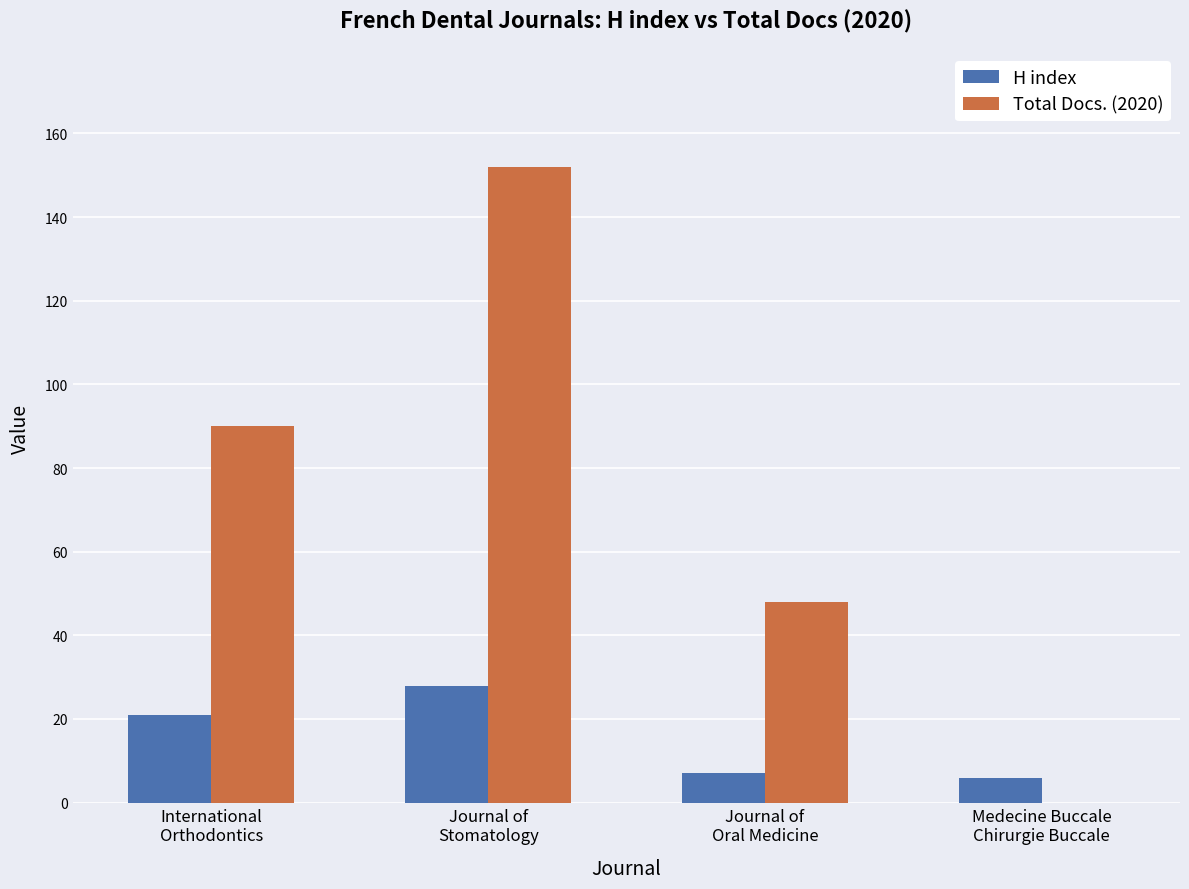

Which series has the largest range (max minus min)?

Total Docs. (2020)